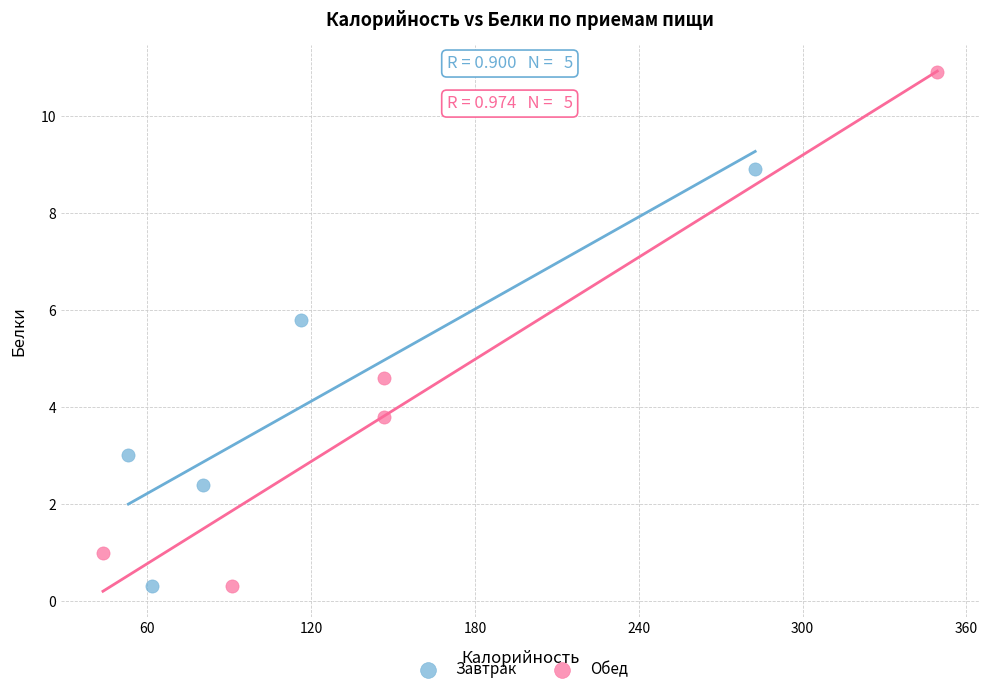

Which series reaches the maximum Y coordinate?

Обед